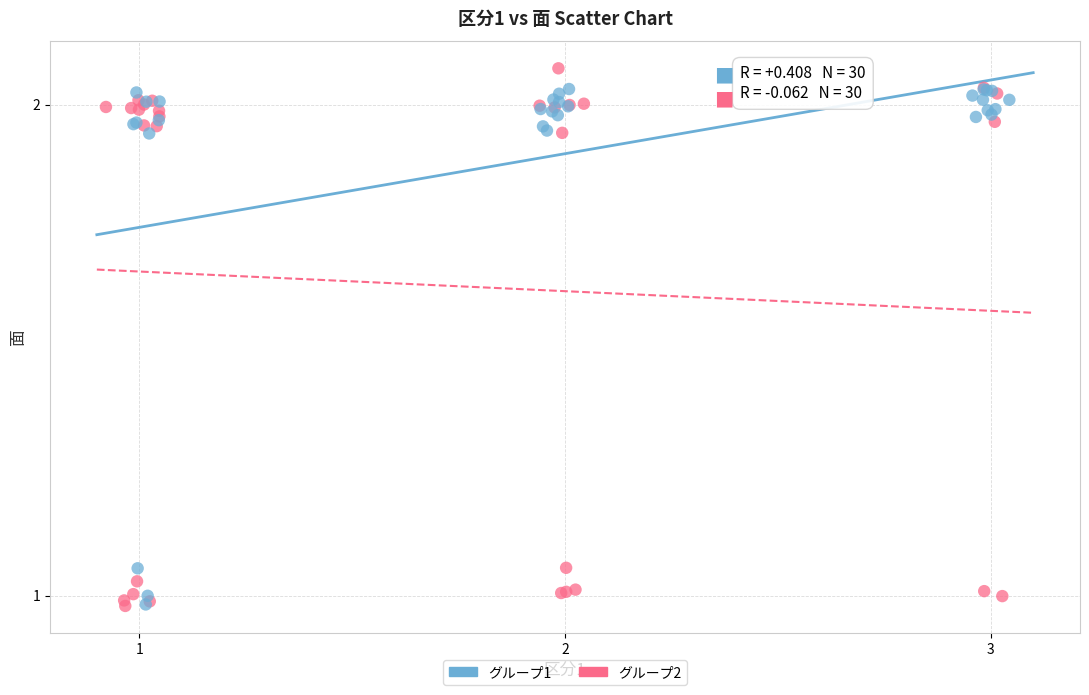

What are all the series names shown in the legend?

グループ1, グループ2